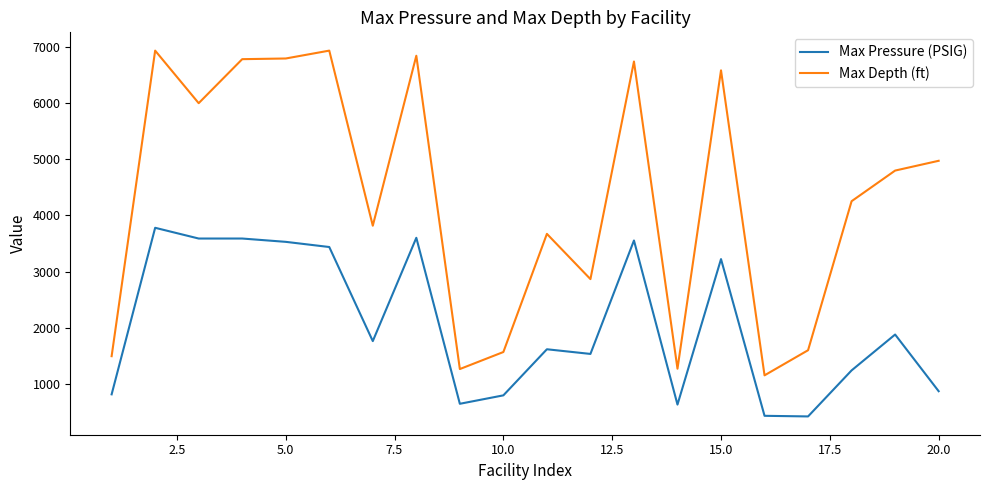

What is the minimum value for Max Pressure (PSIG)?

422